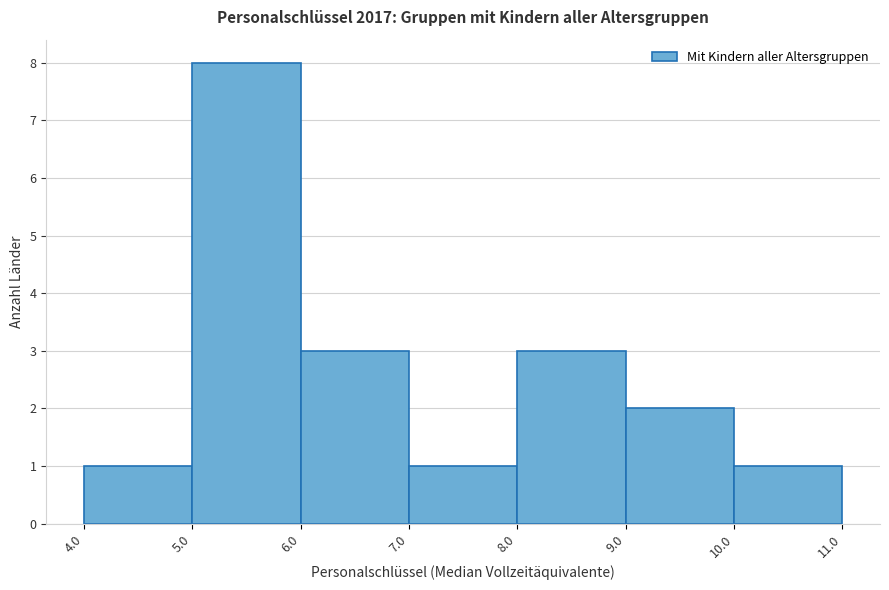

How tall is the bar that spans 8.0 to 9.0 on the x-axis? The values are not printed on the chart, so give them approximately, as read against the axis.

3